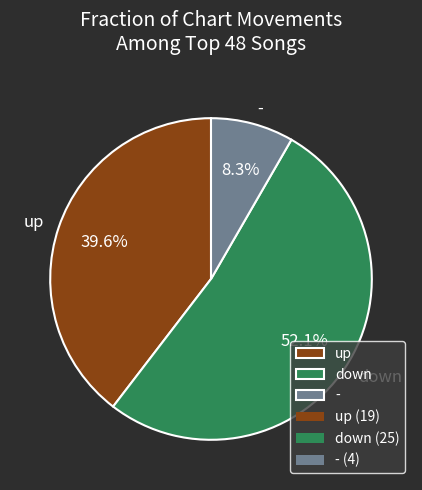

Which category has the biggest portion of the pie?

down